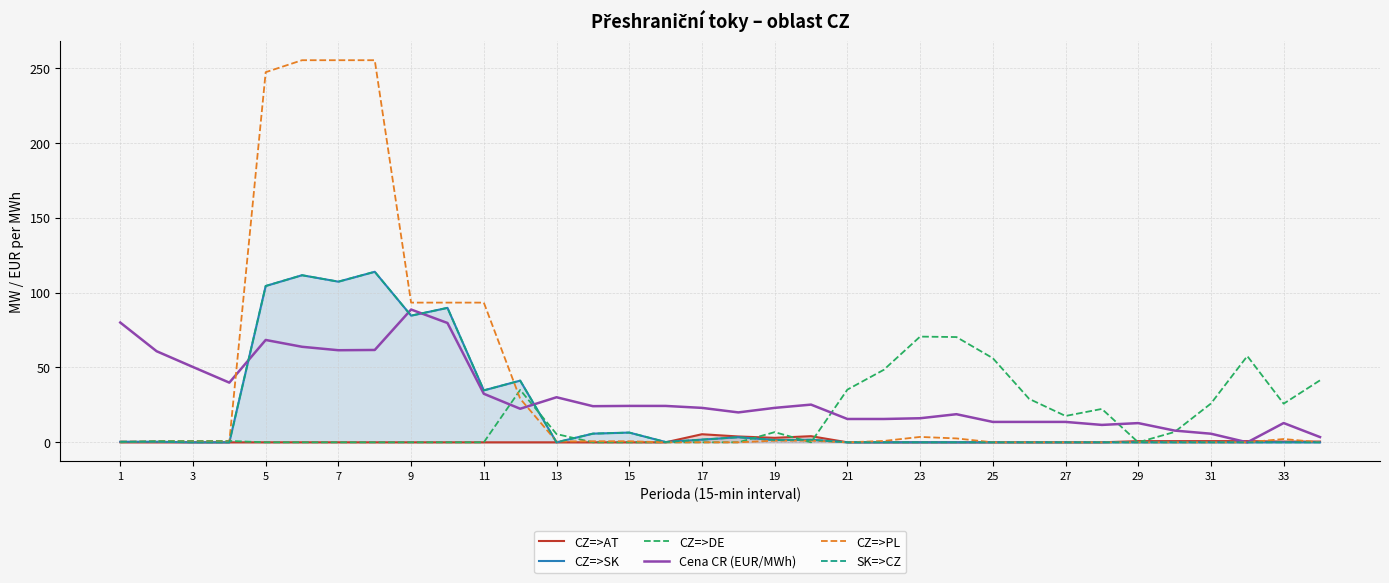

What is the difference between the maximum and minimum values in the CZ=>DE series?

70.6